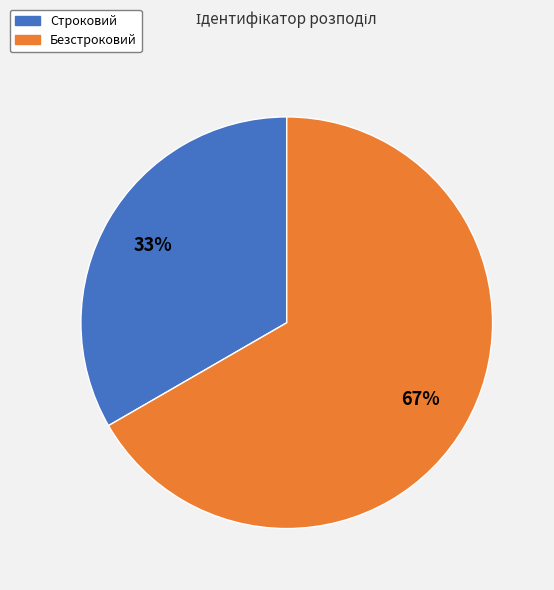

Is the sum of Безстроковий and Строковий greater than half?

Yes